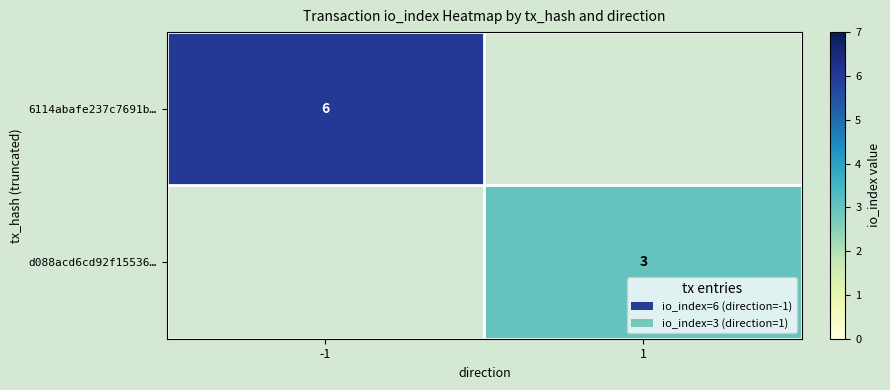

The value of d088acd6cd92f15536… at 1 is 3. True or false?

True